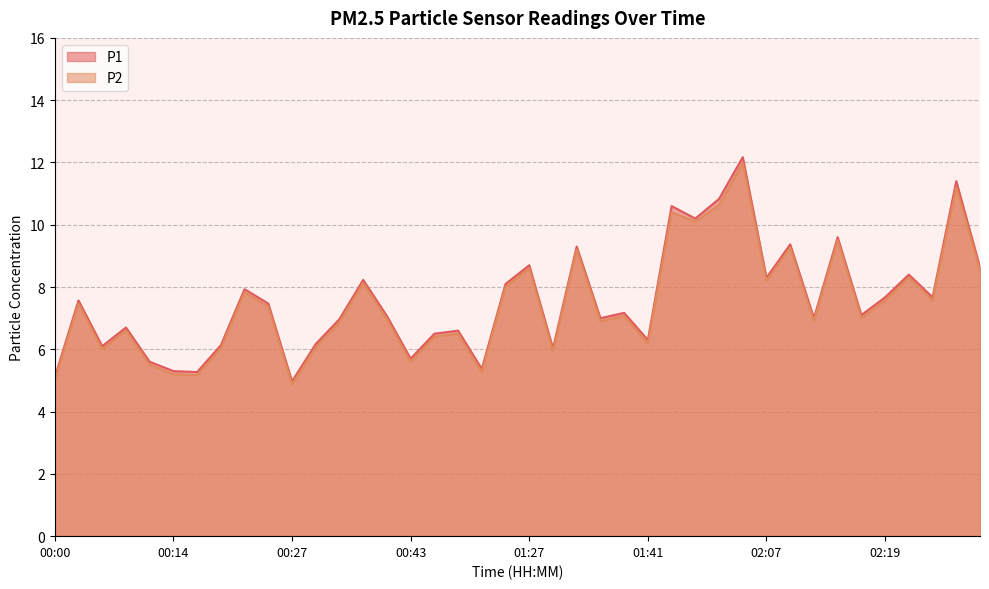

What is the average value of the P2 series?

7.4